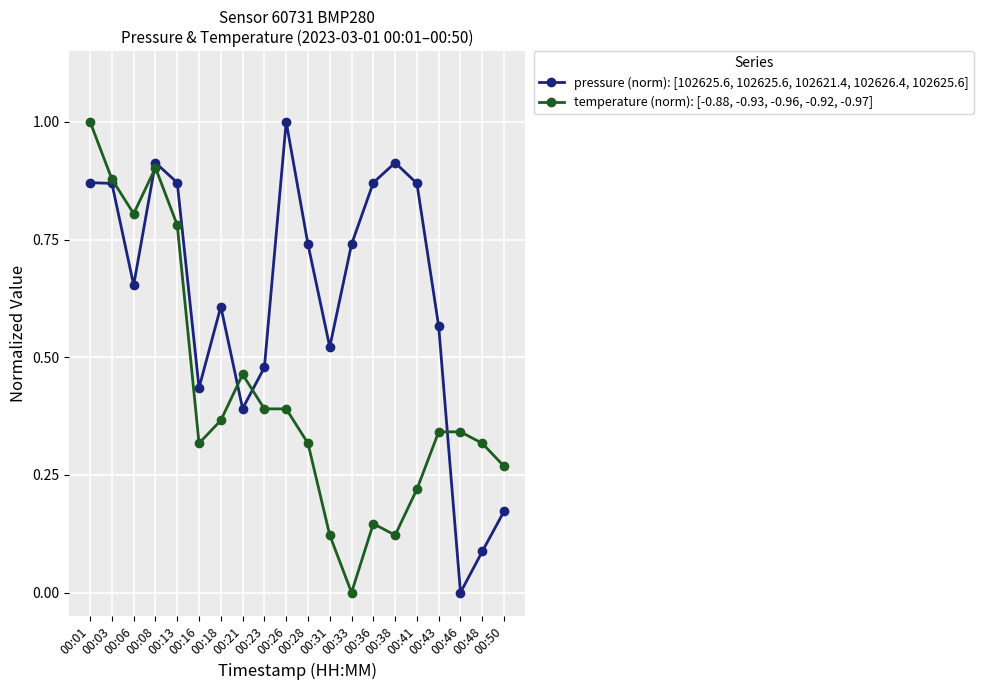

Which series ends up on top after the final intersection of pressure (norm): [102625.6, 102625.6, 102621.4, 102626.4, 102625.6] and temperature (norm): [-0.88, -0.93, -0.96, -0.92, -0.97]?

temperature (norm): [-0.88, -0.93, -0.96, -0.92, -0.97]